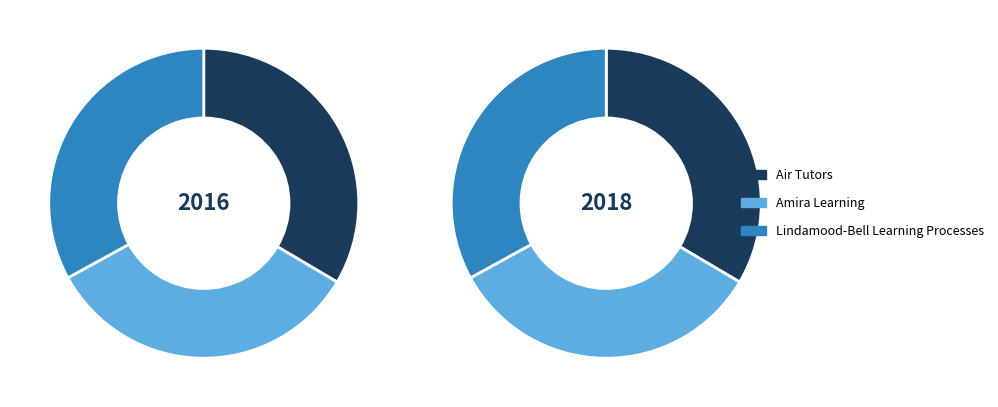

Rank the categories by value from lowest to highest.

Lindamood-Bell Learning Processes, Air Tutors, Amira Learning